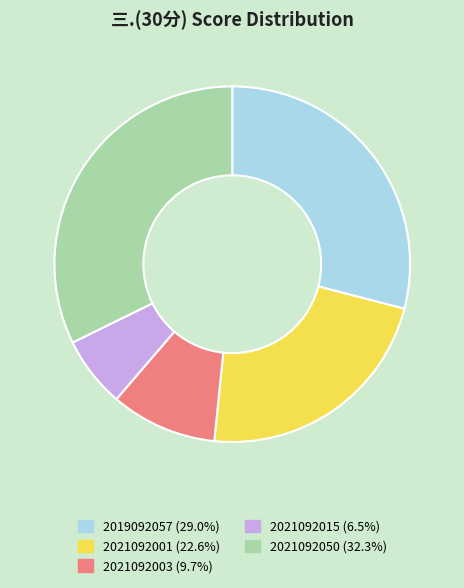

Rank the categories by value from lowest to highest.

2021092015, 2021092003, 2021092001, 2019092057, 2021092050